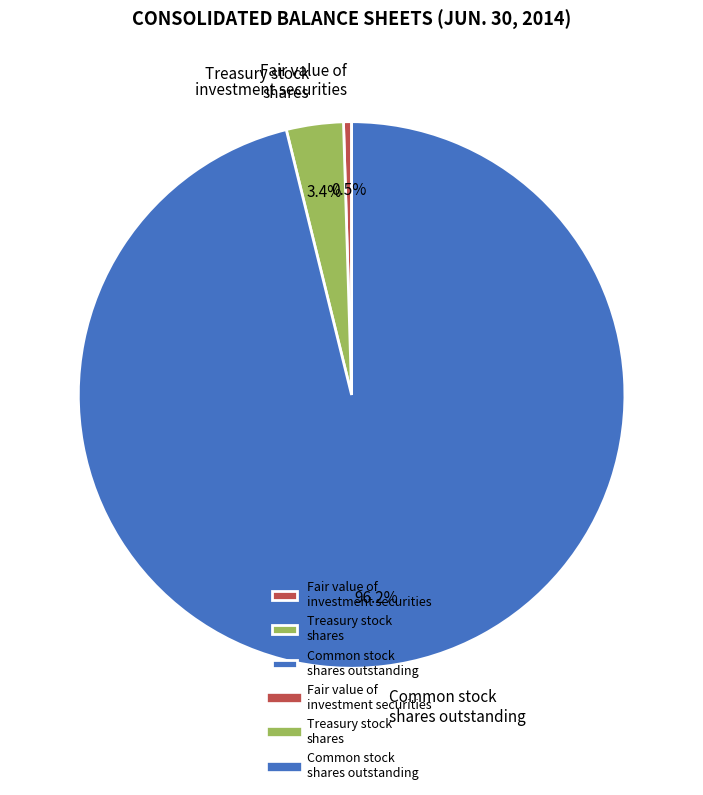

Which category accounts for the majority?

Common stock shares outstanding